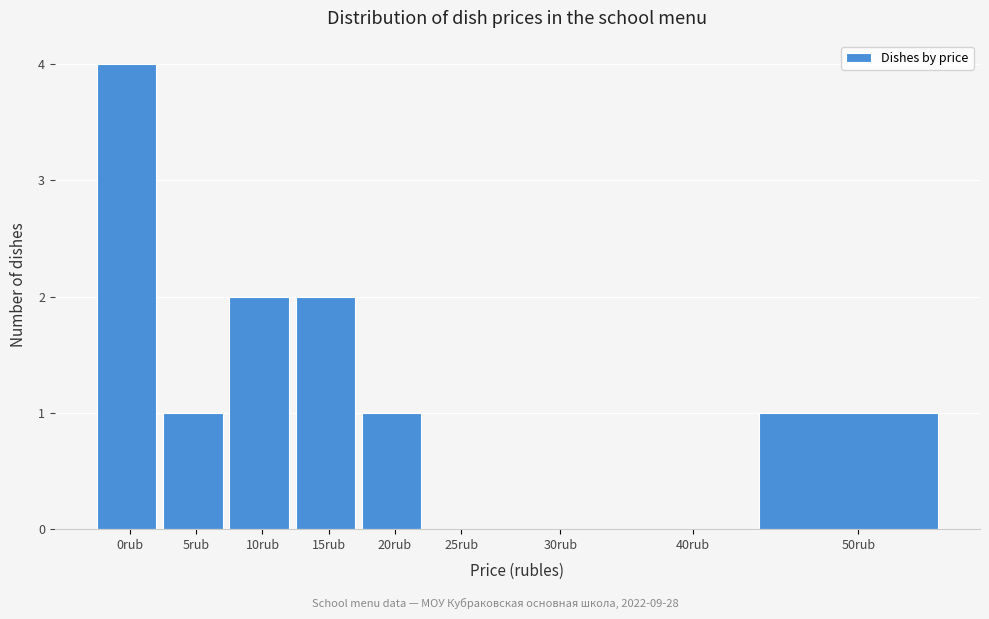

Reading right to left, list all the values displayed in this chart.

50rub=1	40rub=0	30rub=0	25rub=0	20rub=1	15rub=2	10rub=2	5rub=1	0rub=4